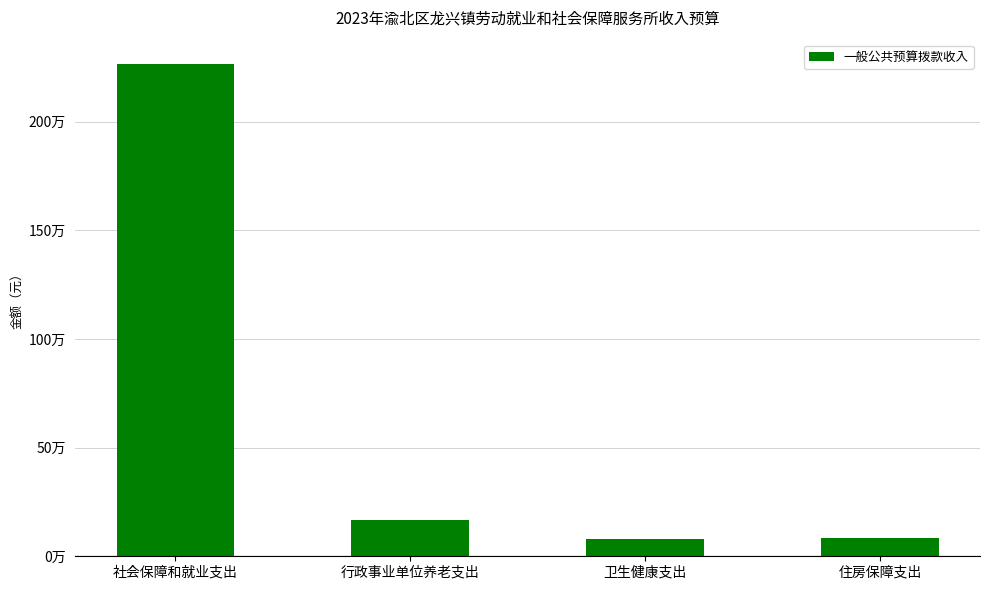

Which label corresponds to the largest value in the chart?

社会保障和就业支出